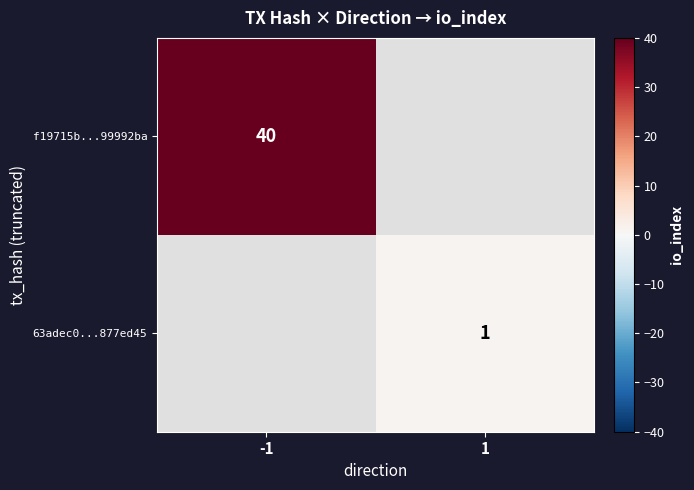

What is the greatest value displayed?

40.0